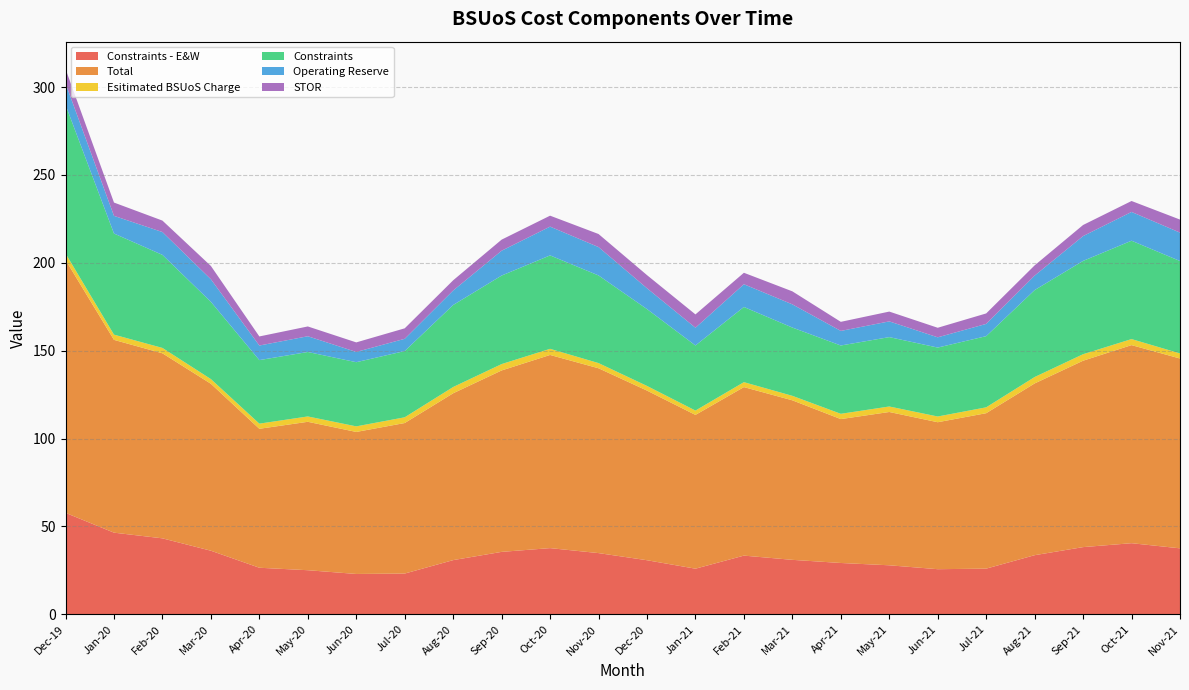

True or false: Constraints and Esitimated BSUoS Charge intersect in this chart.

False